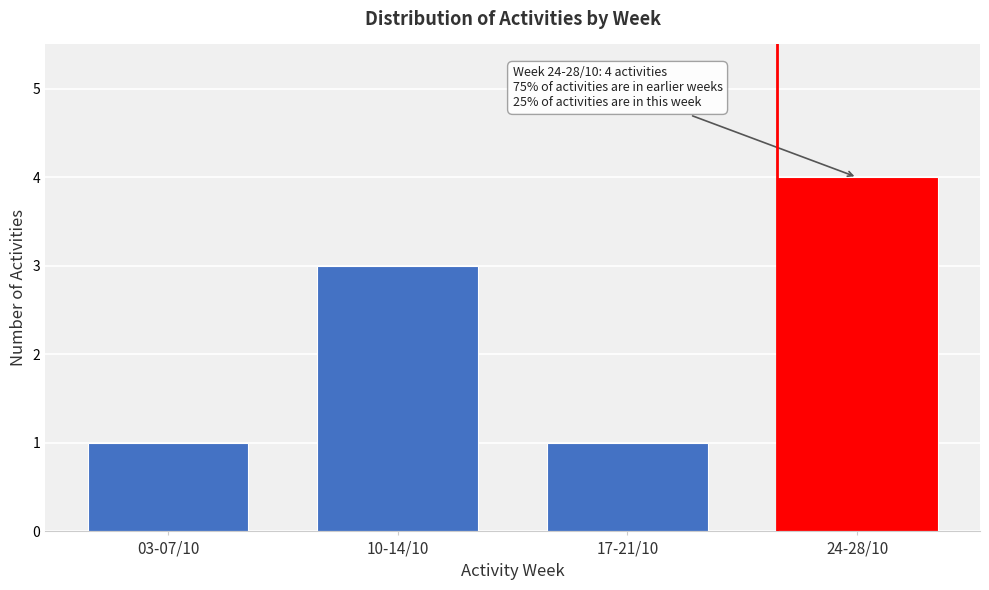

Reading left to right, list all the values displayed in this chart.

1	3	1	4